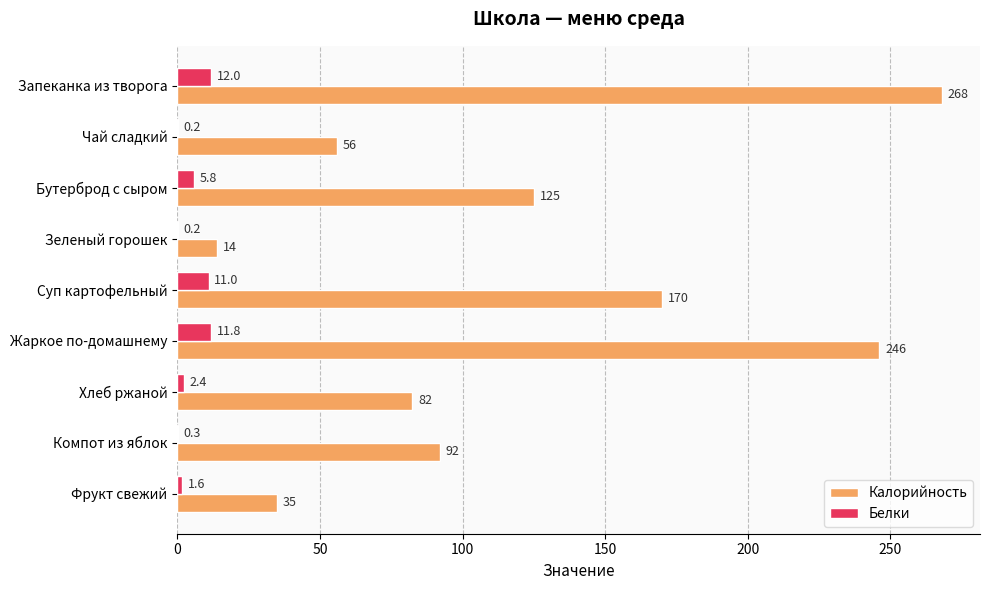

At which category is the sum across all series the highest?

Запеканка из творога